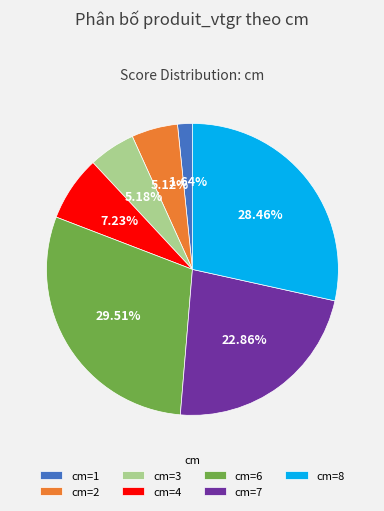

Is there a majority slice in this chart?

No